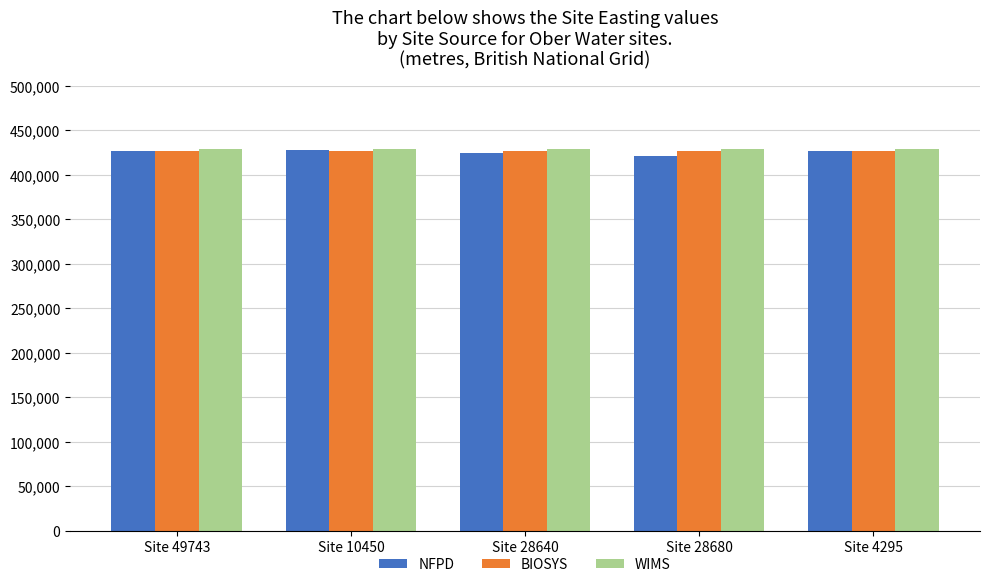

What is the spread (max minus min) of values at Site 28680?

8457